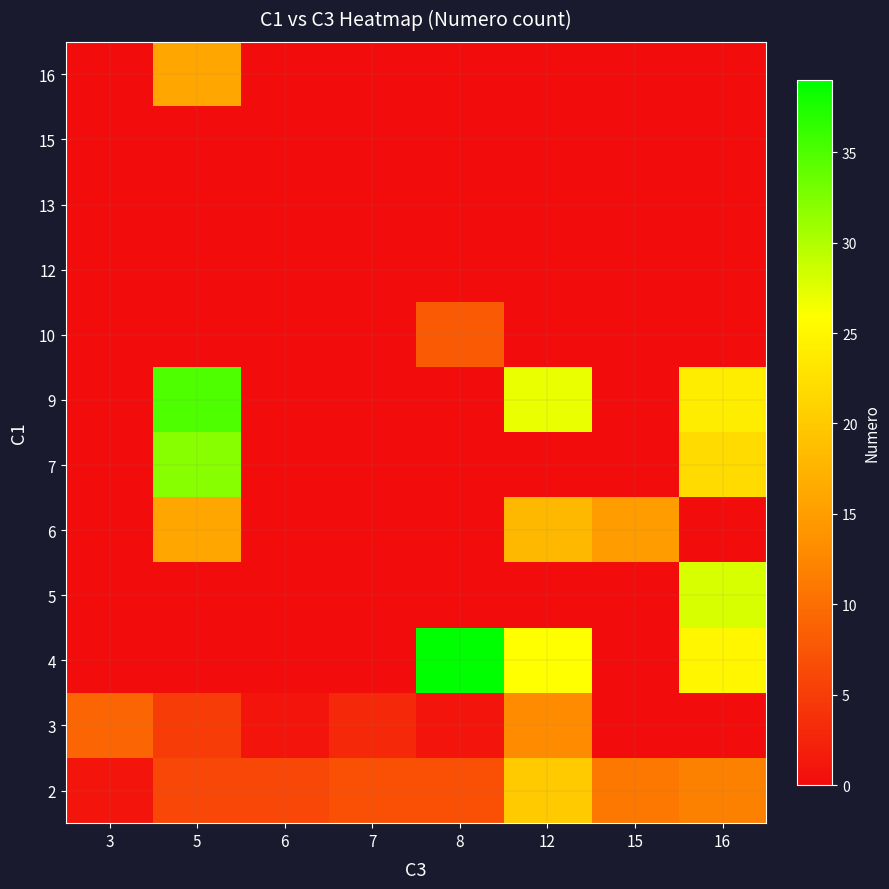

At which category is the sum across all series the highest?

16